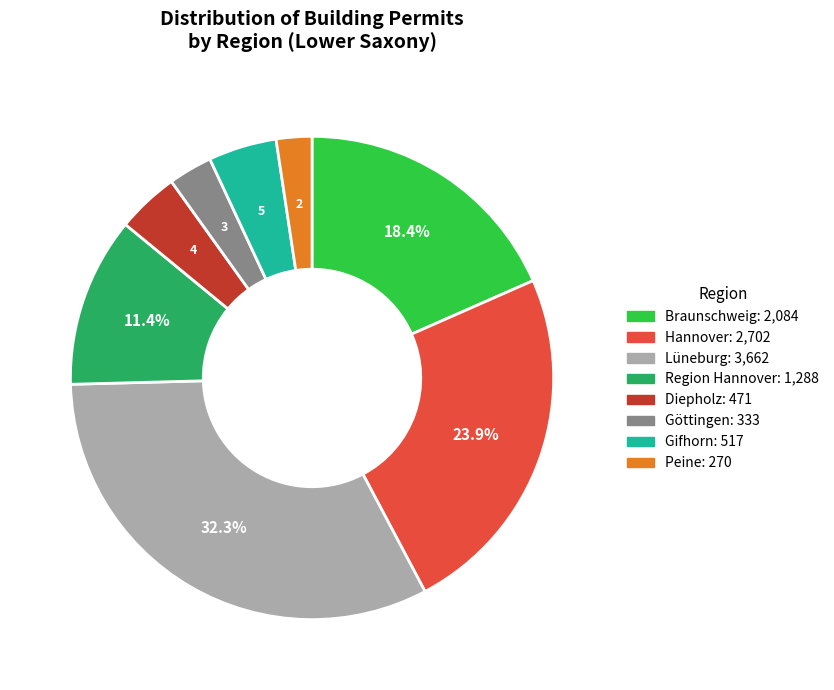

Which has a higher value, Gifhorn or Braunschweig?

Braunschweig